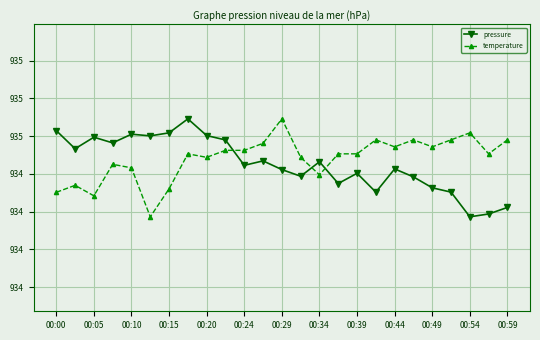

Rank the series by their maximum value, from highest to lowest.

pressure, temperature